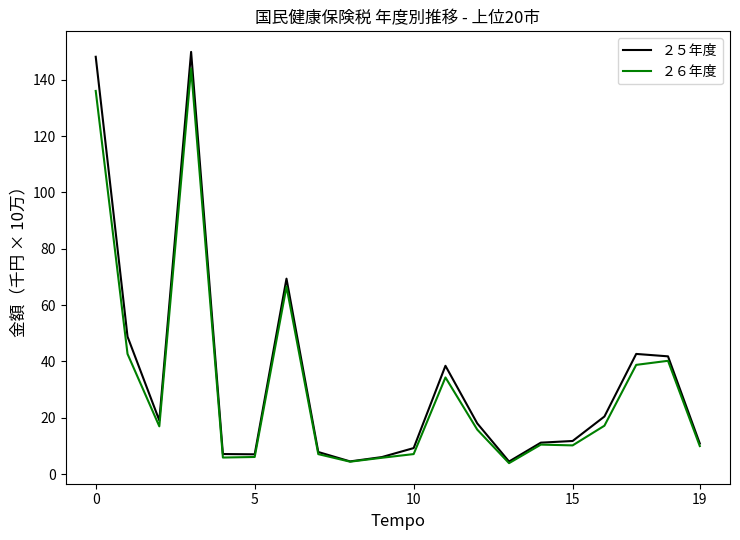

What is the smallest value displayed?

3.9